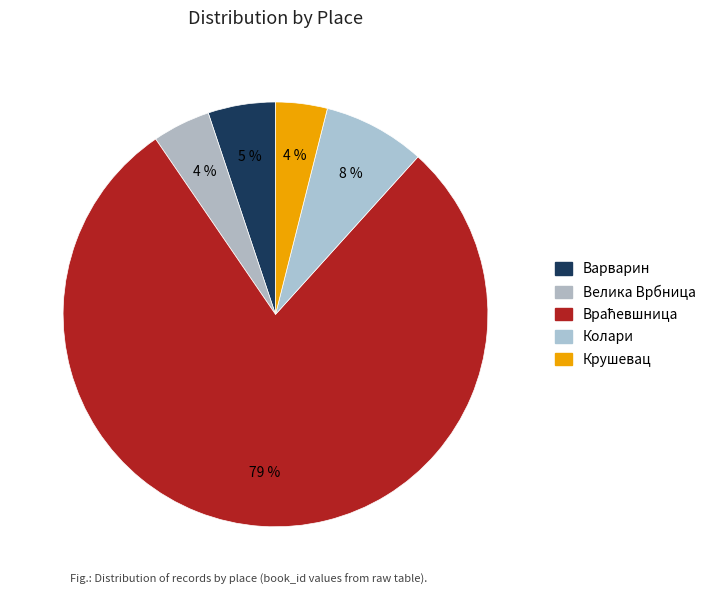

To the nearest percent, what portion does Велика Врбница represent?

4%